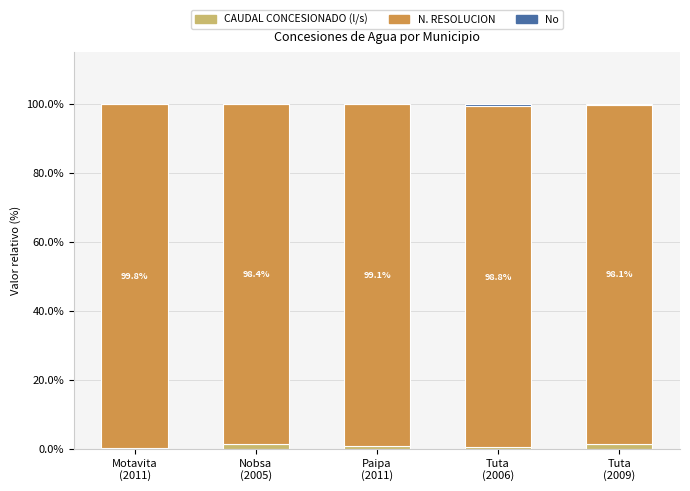

What is the sum of all CAUDAL CONCESIONADO (l/s) values?

4.2